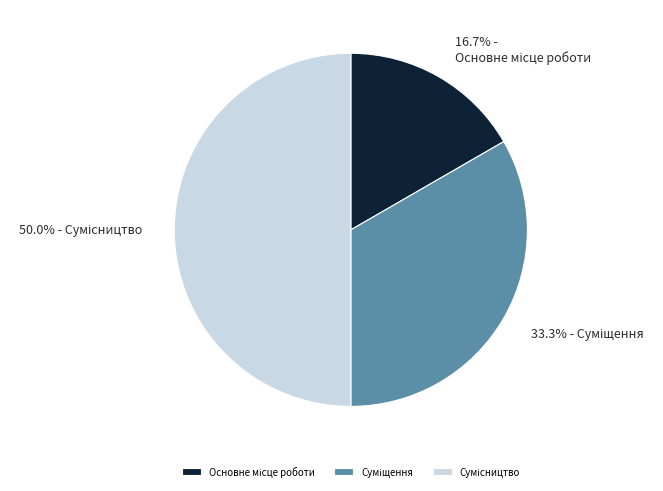

What is the change in value from Основне місце роботи to Суміщення?

+1